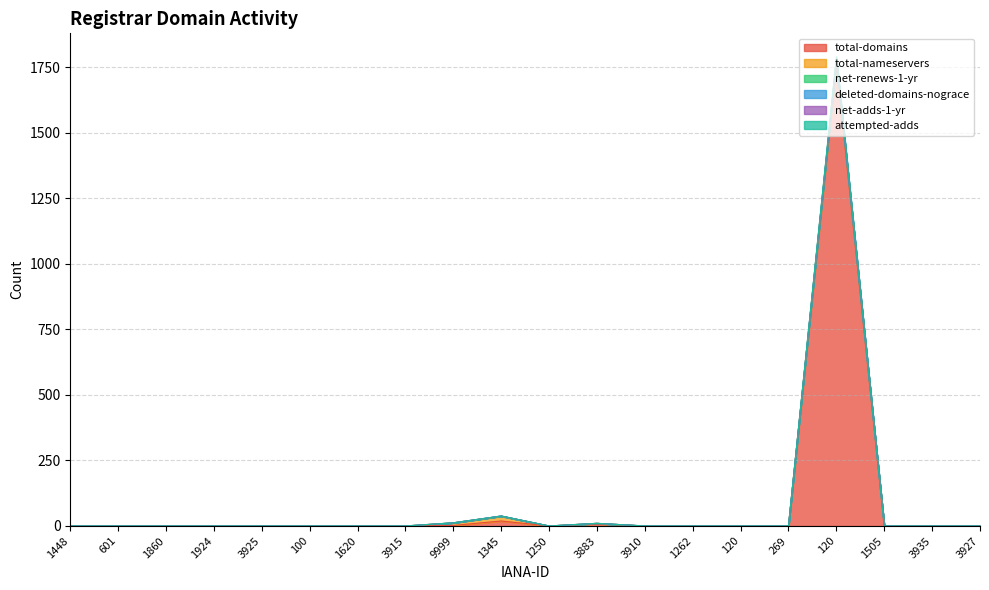

At which category does the chart reach its minimum across all series?

1448